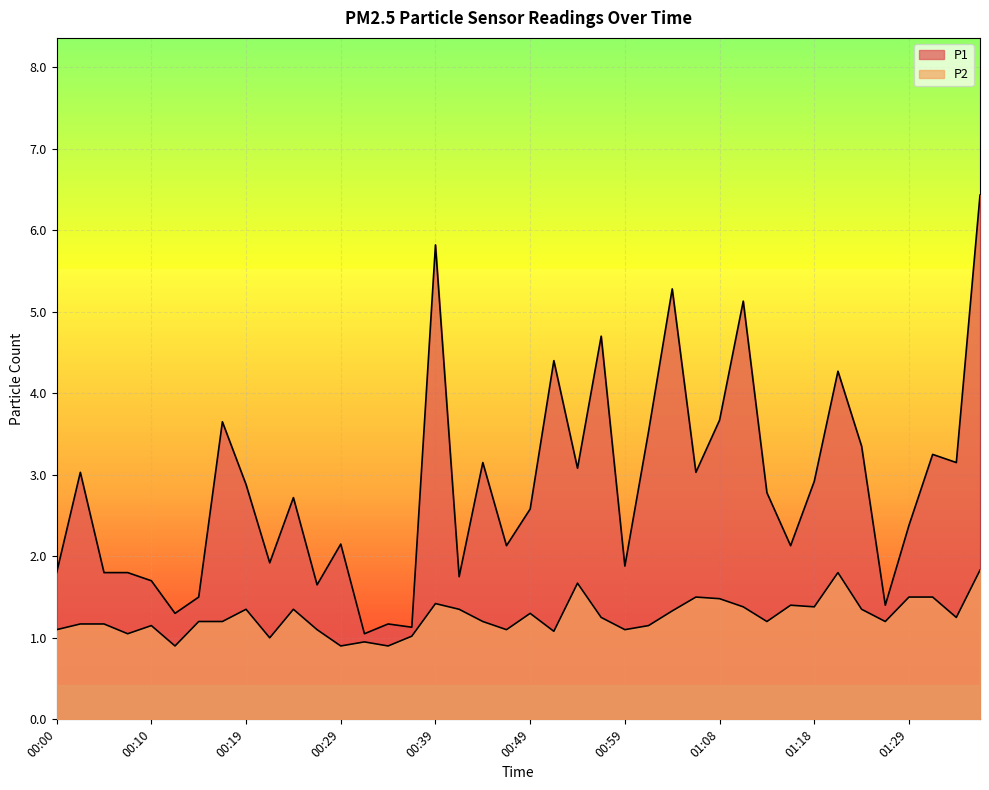

What is the sum of all P1 values?

113.4